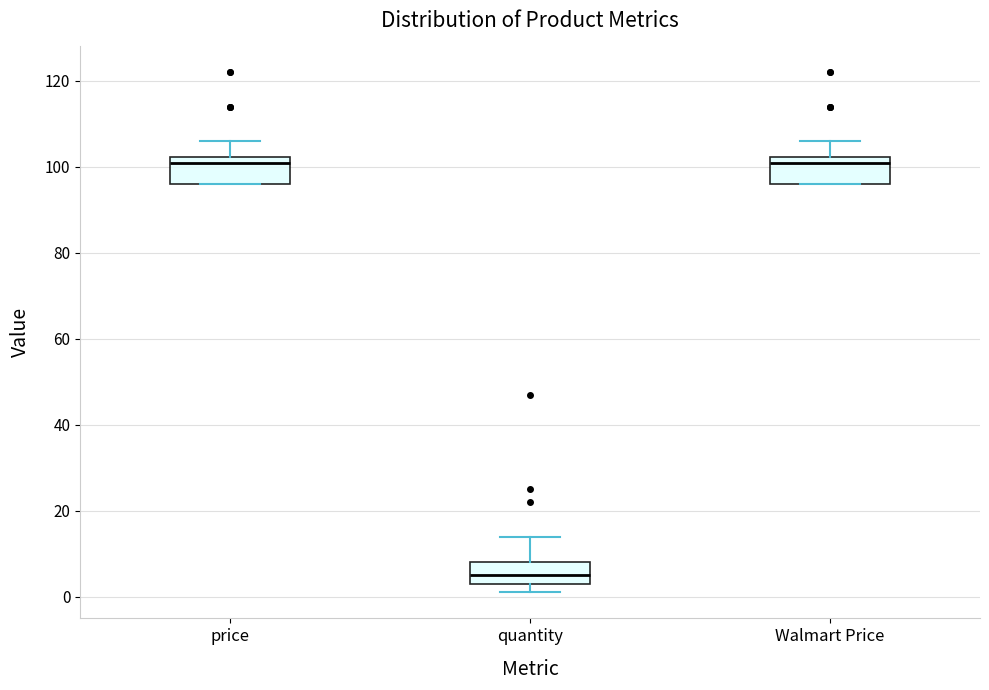

Where is the lower edge of the box for price on the y-axis? The values are not printed on the chart, so give them approximately, as read against the axis.

96